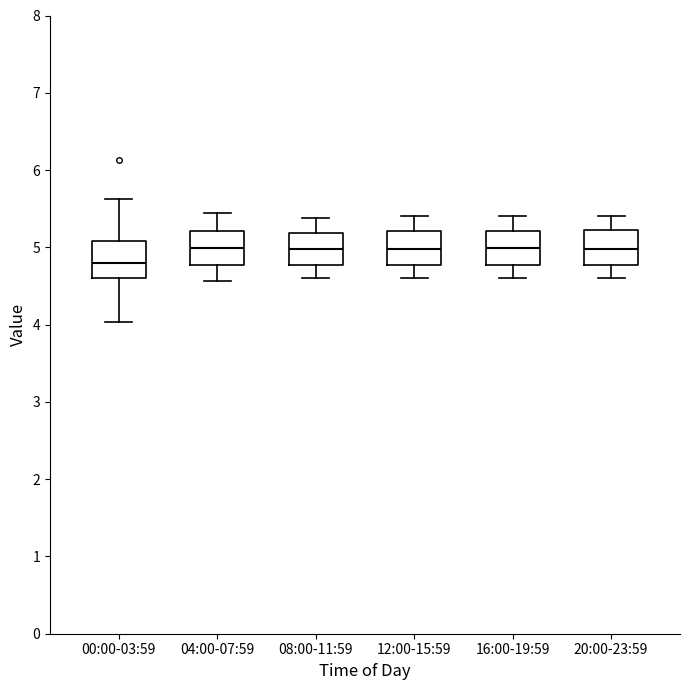

Which box has the lowest median line?

00:00-03:59